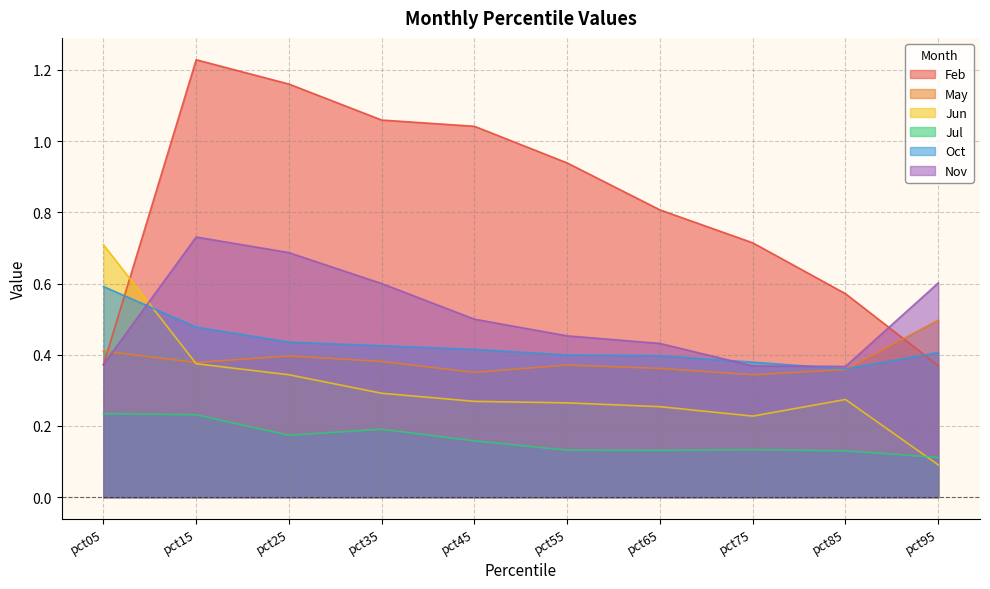

How many lines are shown in the chart?

6